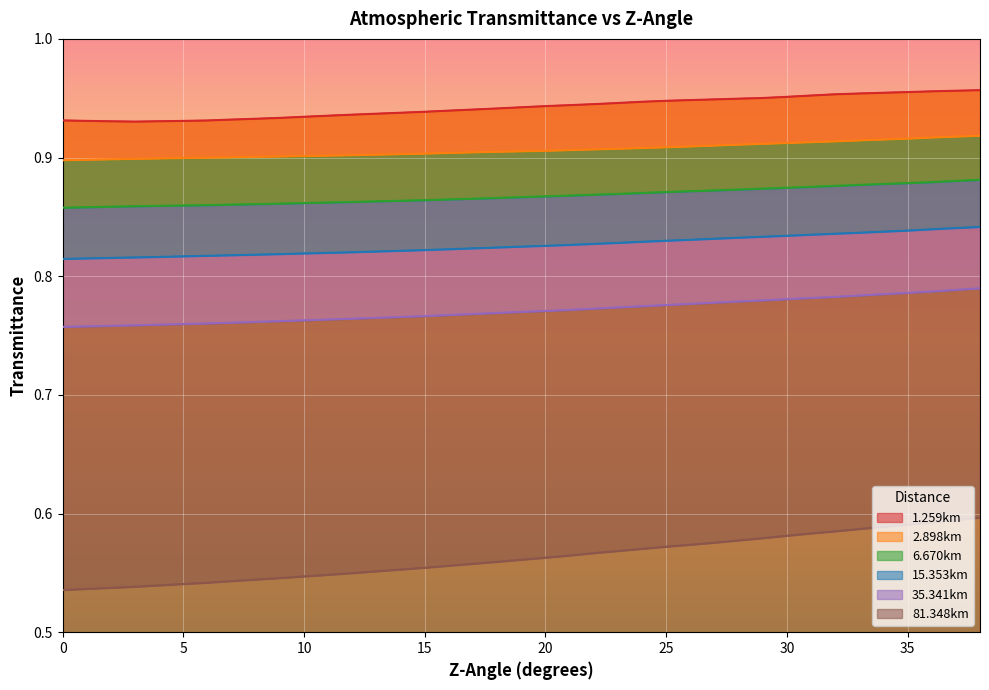

Which category has the highest value across all series?

38